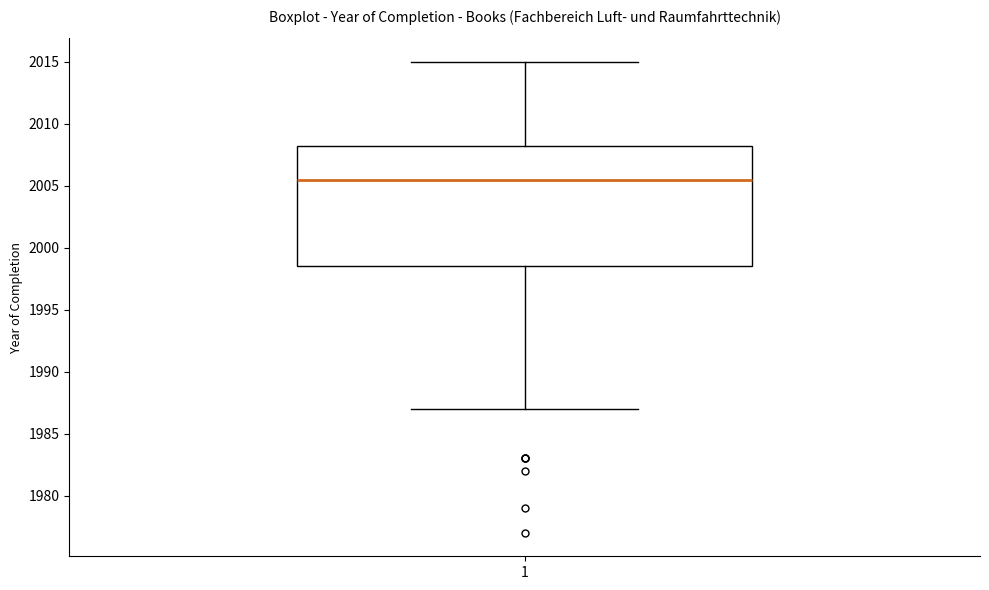

Transcribe this box plot: give where the median line is, the range the box spans, and where the two whiskers end, as read against the y-axis. The values are not printed on the chart, so give them approximately, as read against the axis.

median 2005.5, box 1998.5 to 2008.5, whiskers 1987.0 to 2015.0